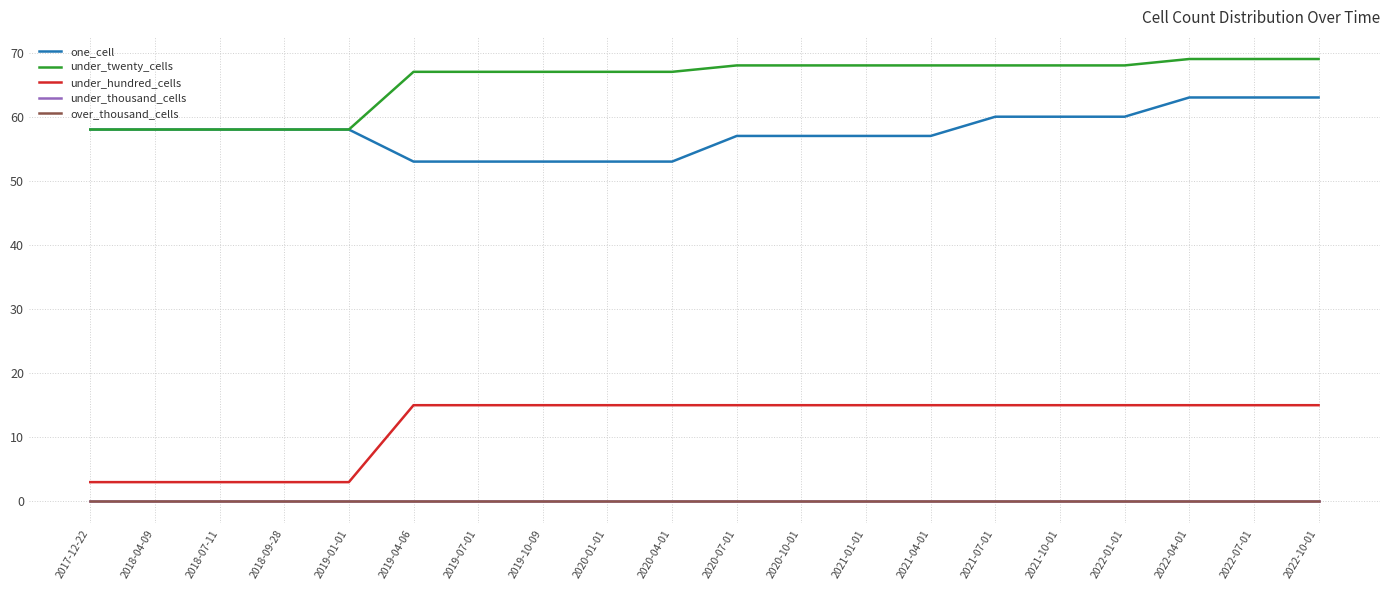

True or false: under_thousand_cells and one_cell cross at least once.

False